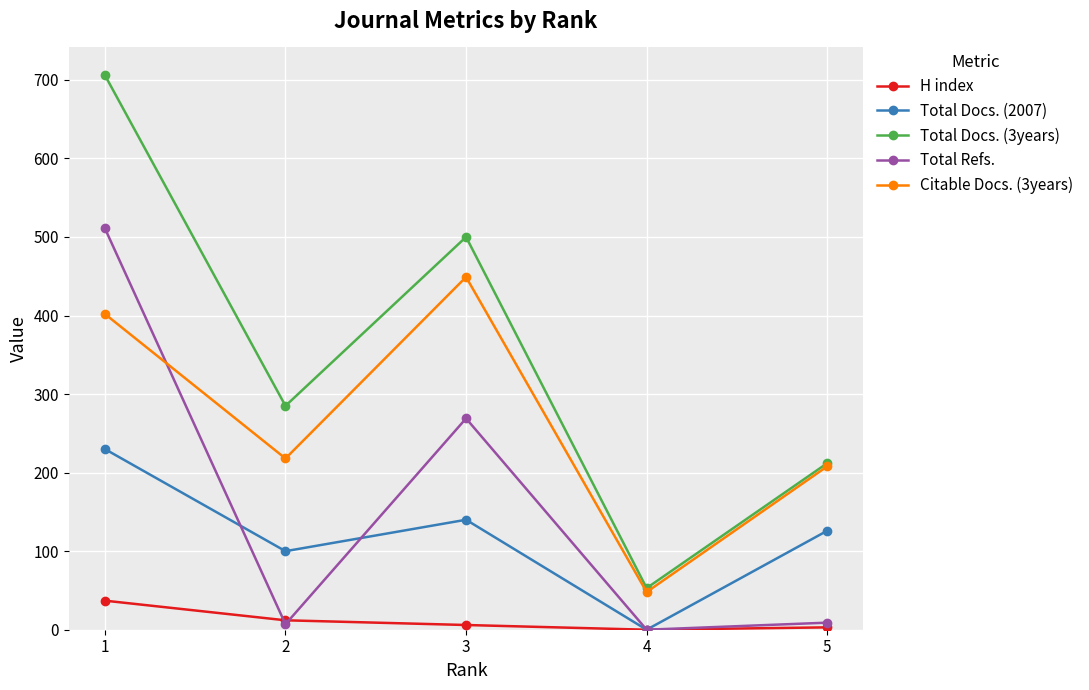

Rank the series by their maximum value, from highest to lowest.

Total Docs. (3years), Total Refs., Citable Docs. (3years), Total Docs. (2007), H index